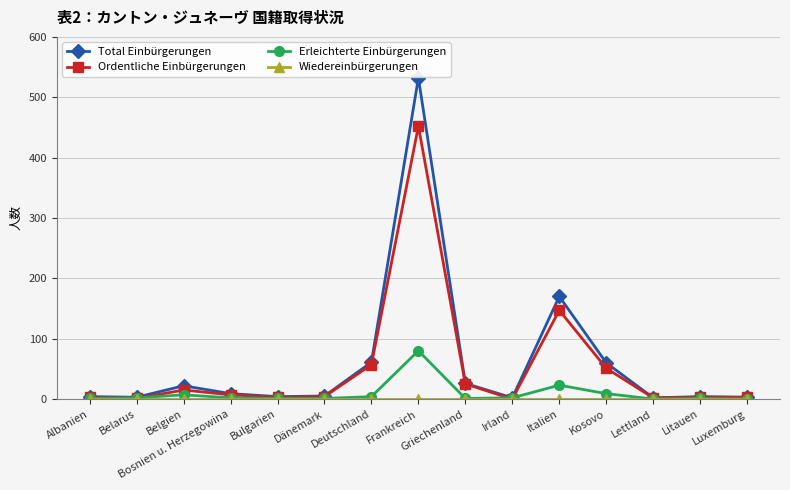

Which label corresponds to the largest value in the chart?

Frankreich